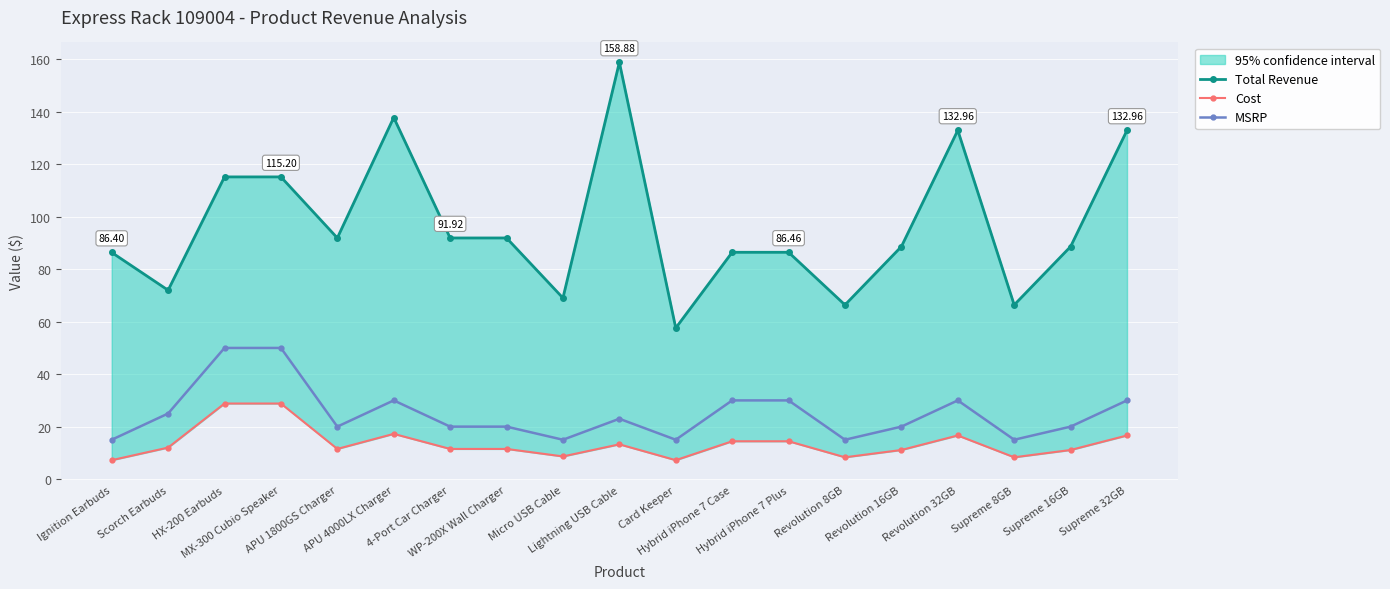

What is the difference between the maximum and second lowest values in the Cost series?

21.6